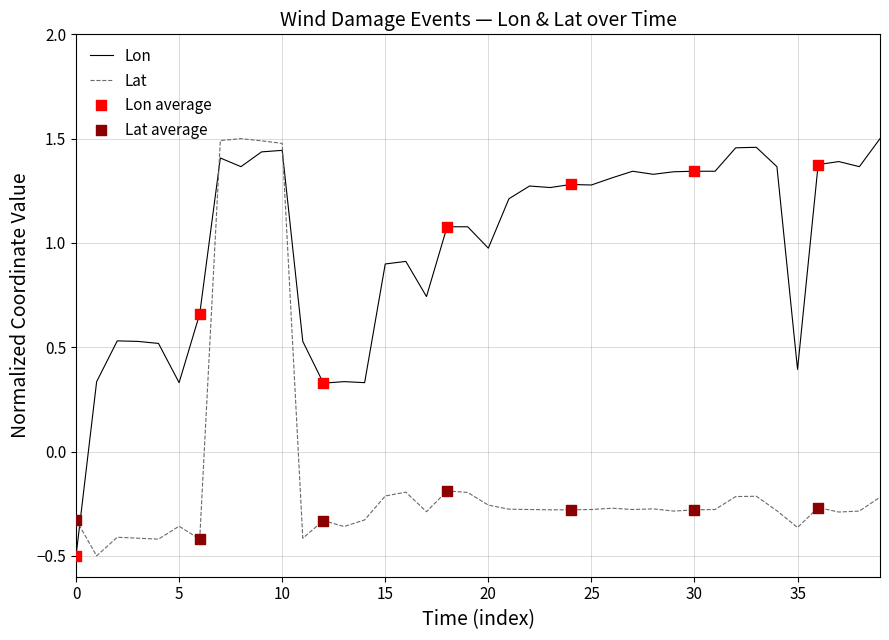

At how many categories does at least one series exceed 1?

24